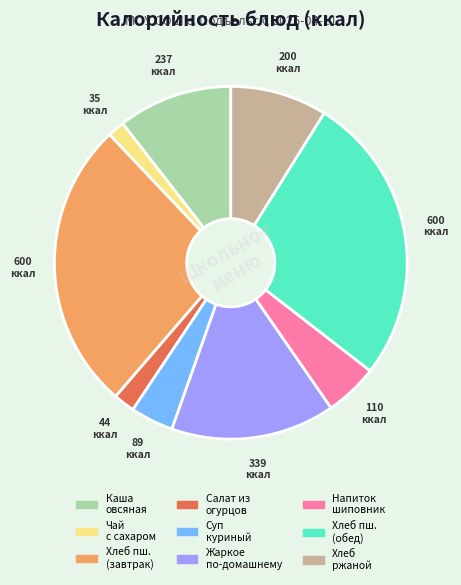

Is there a majority slice in this chart?

No